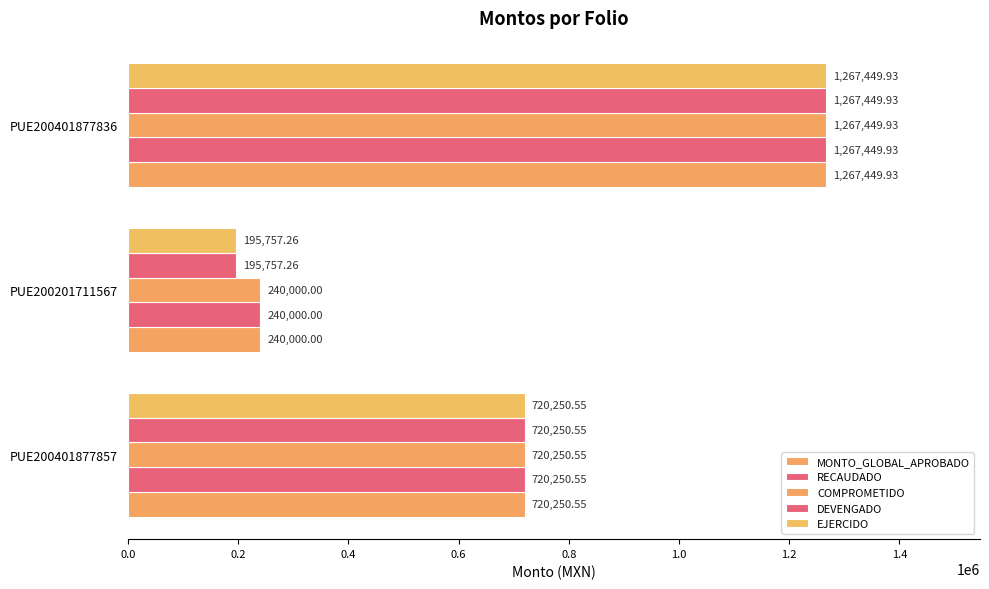

How many values in the COMPROMETIDO series exceed 720250?

2